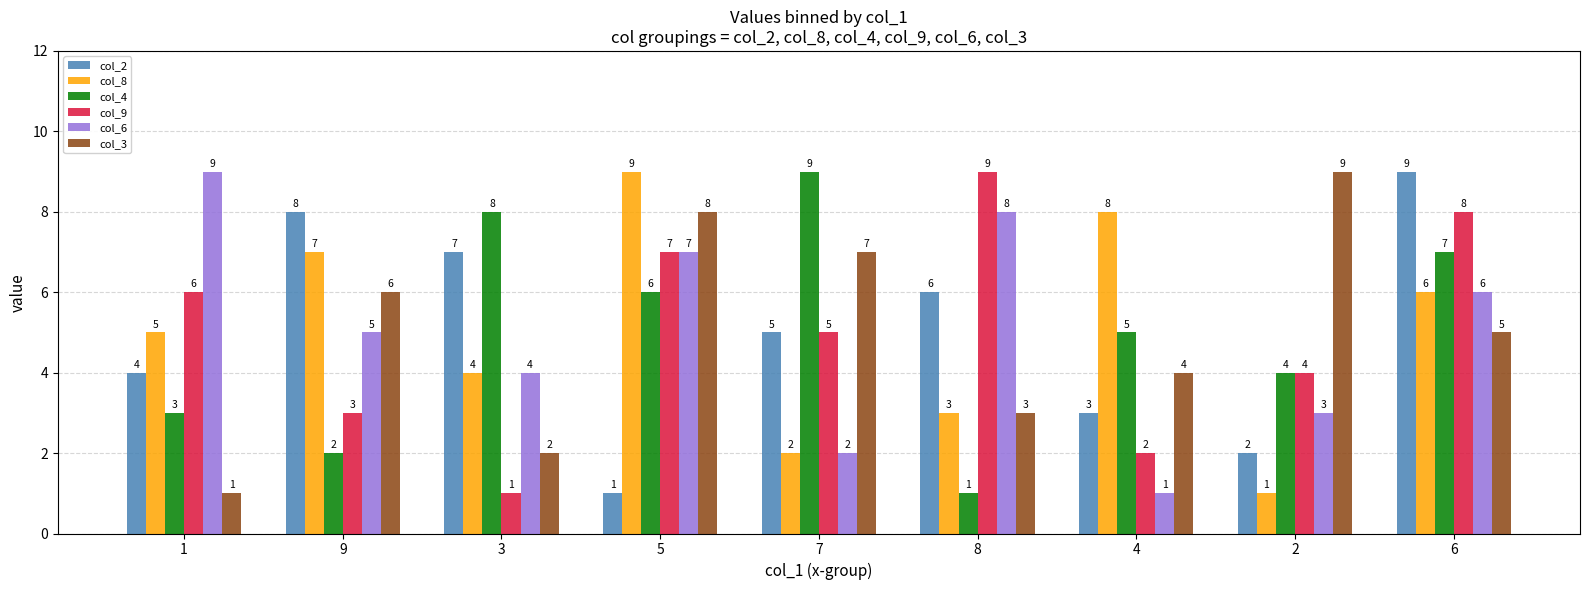

What is the difference between the maximum and minimum values in the col_6 series?

8